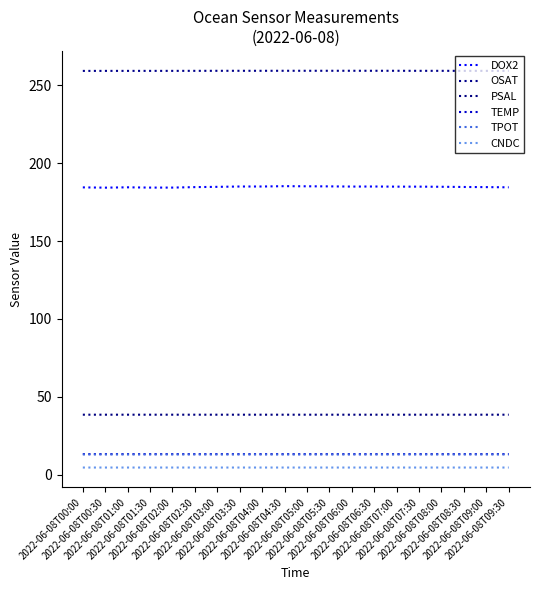

What is the total value across all series at 2022-06-08T00:00?

513.1